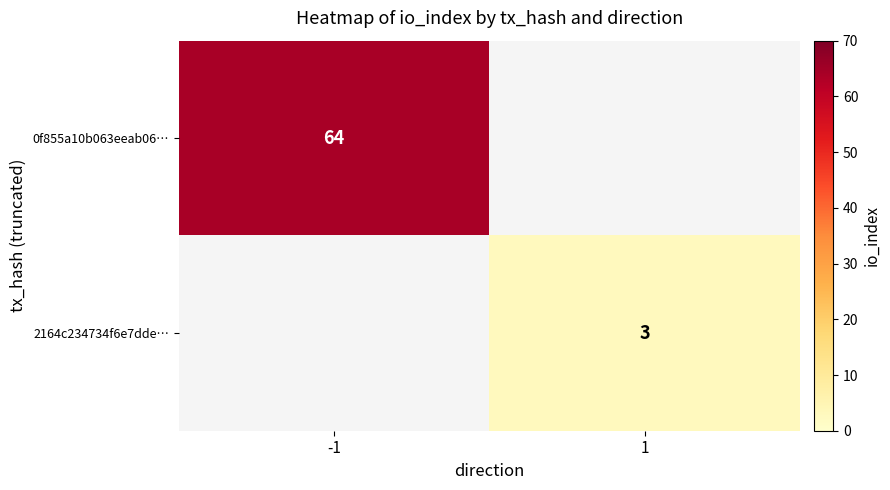

Is the value of 0f855a10b063eeab06… at -1 greater than the value of 2164c234734f6e7dde… at 1?

Yes